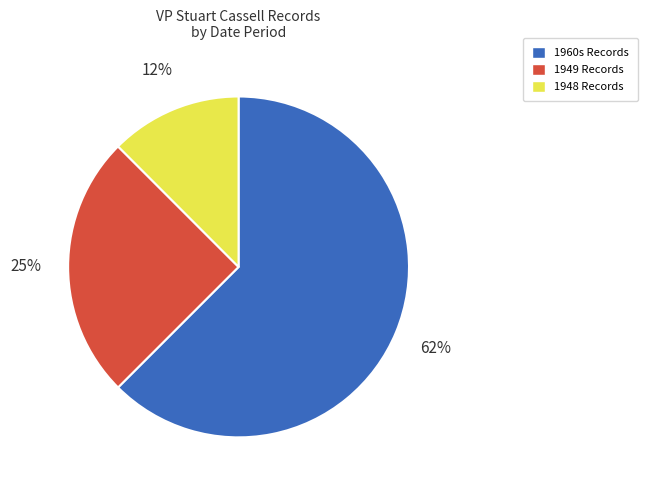

How many segments does this pie chart have?

3